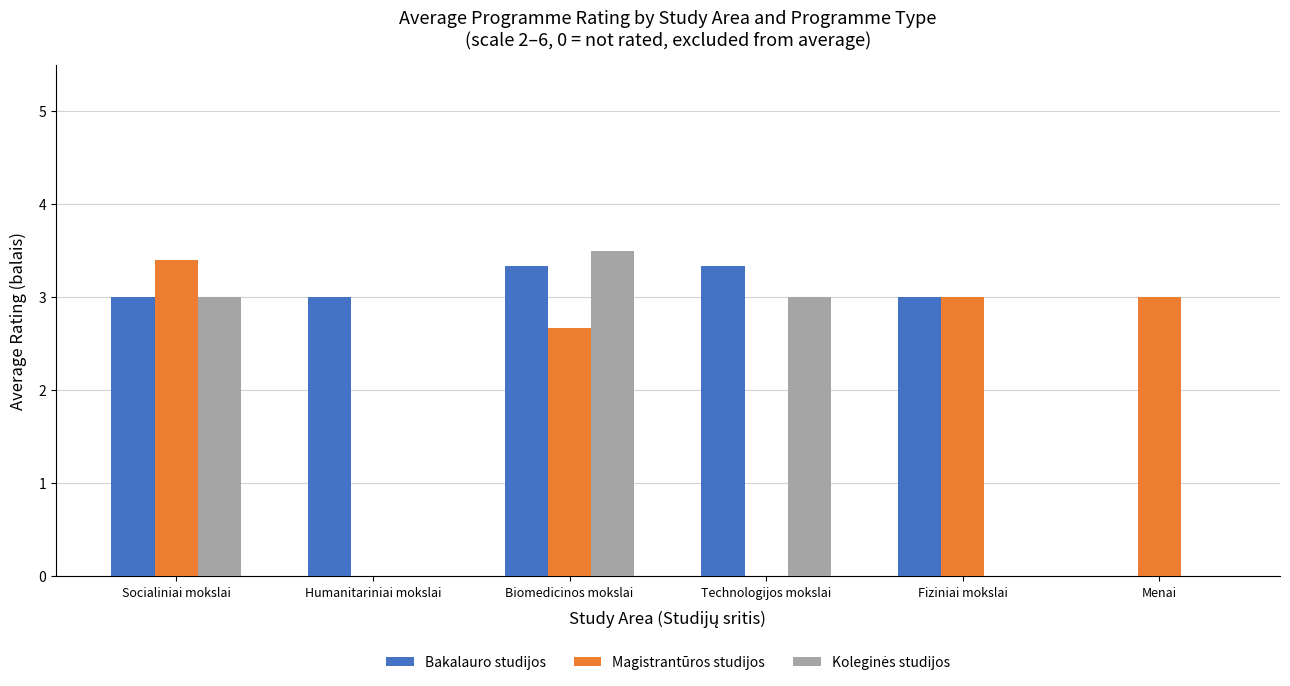

What is the total value across all series at Menai?

3.0